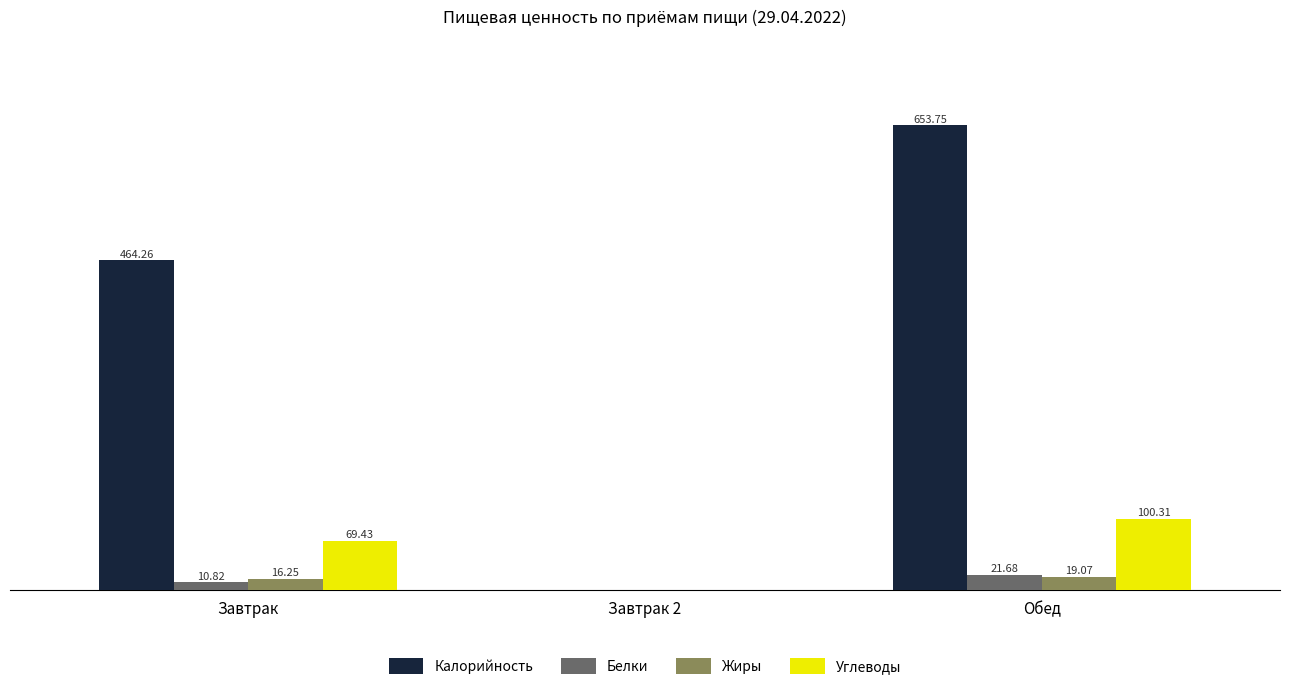

Are the bars grouped side by side (vs. stacked)?

Yes